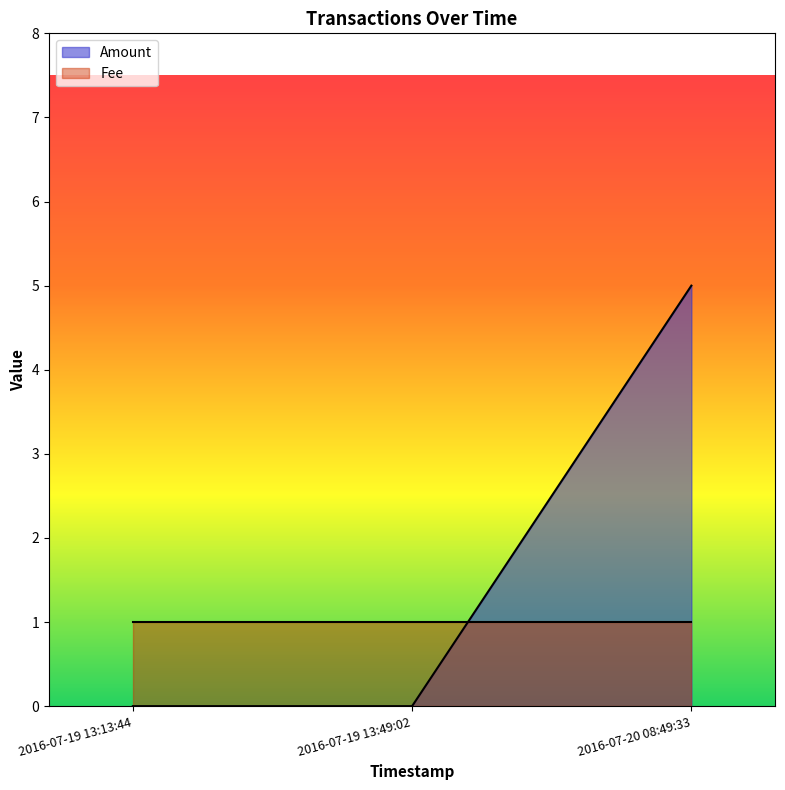

What is the maximum value shown in the chart?

5